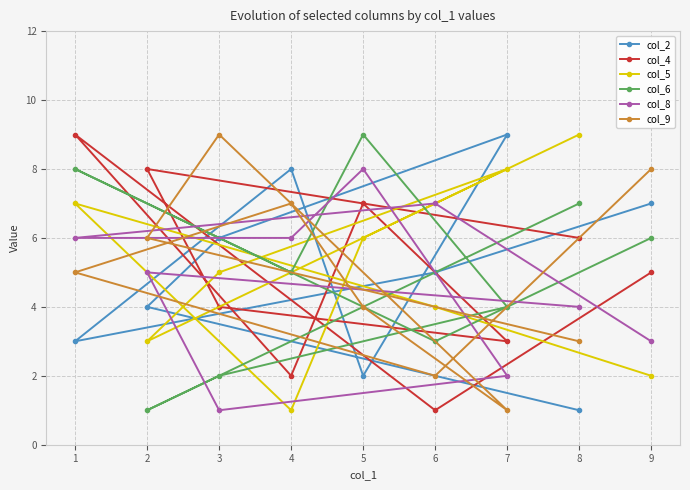

At 1, list the series in order from largest to smallest.

col_4, col_6, col_5, col_8, col_9, col_2